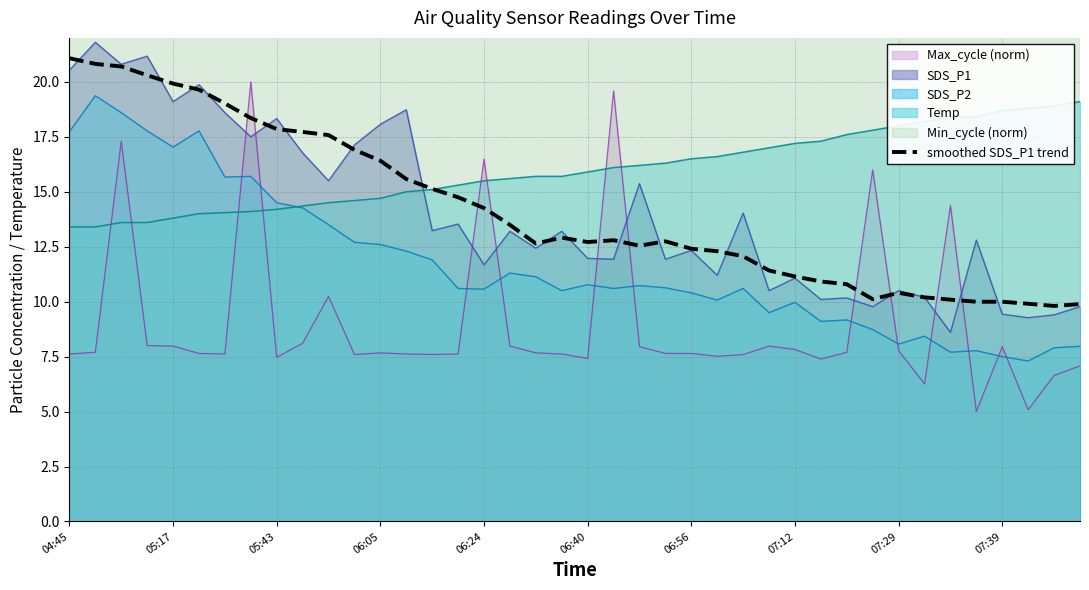

What is the difference between the values at 10 and 31?

7.5